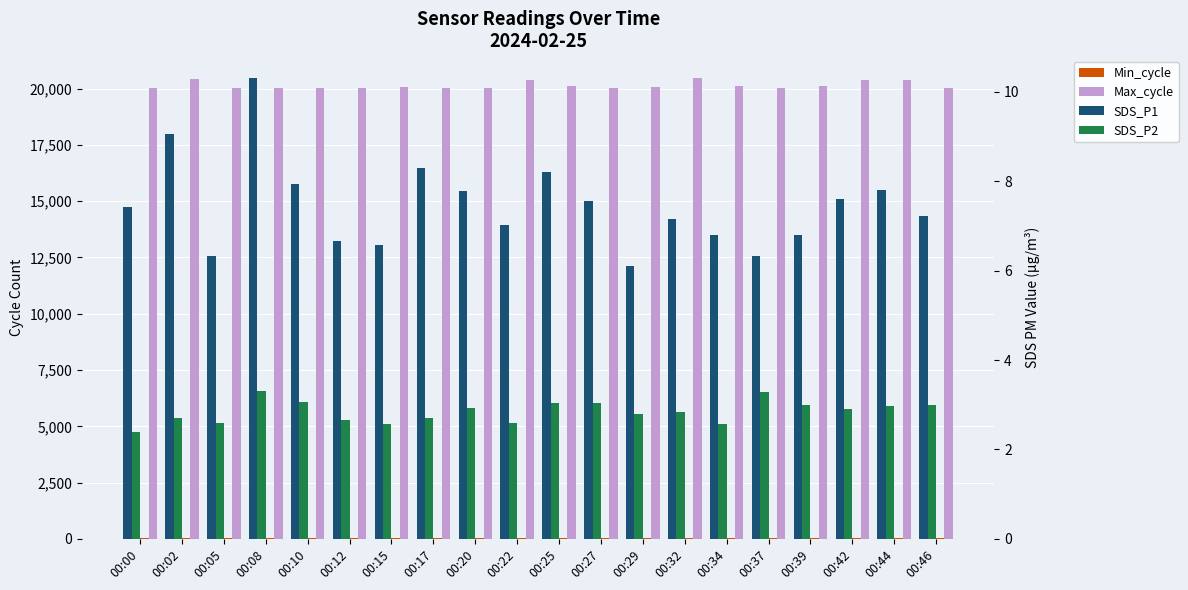

At how many categories does at least one series exceed 13397?

20